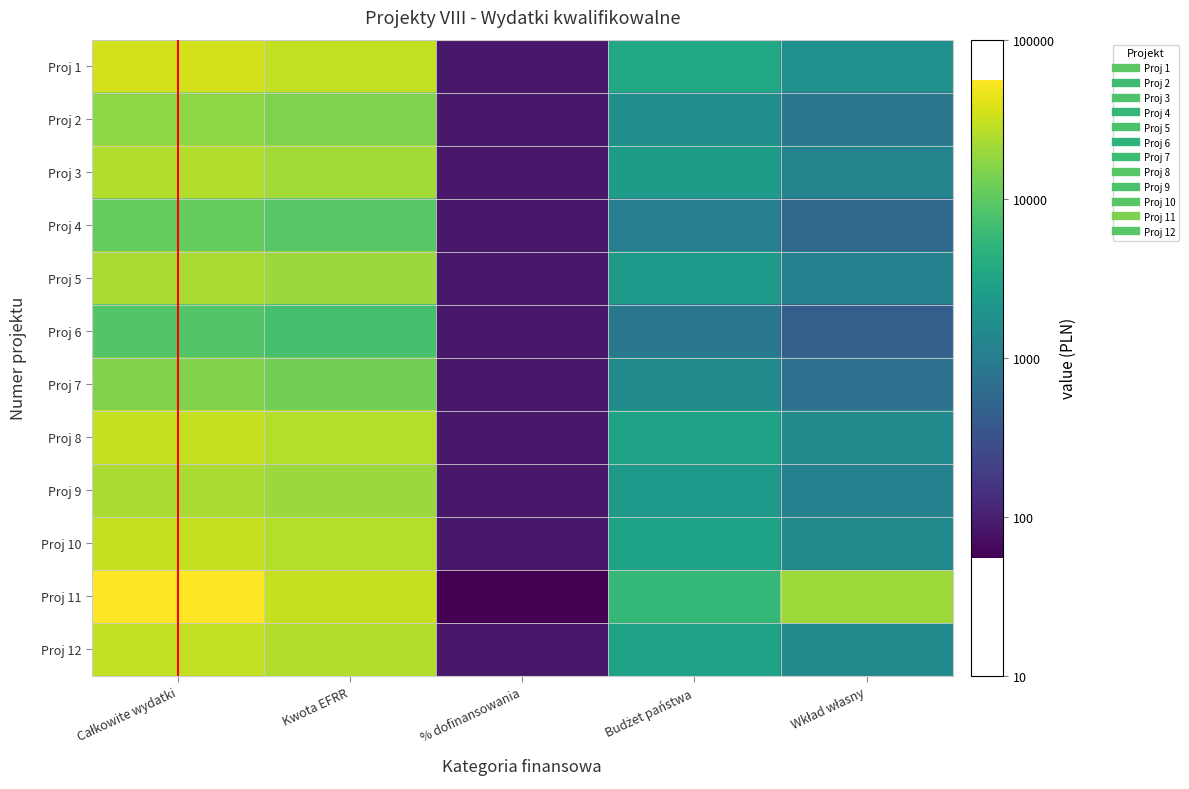

List the series in order of their peak value, lowest first.

Proj 6, Proj 4, Proj 7, Proj 2, Proj 9, Proj 5, Proj 3, Proj 12, Proj 8, Proj 10, Proj 1, Proj 11